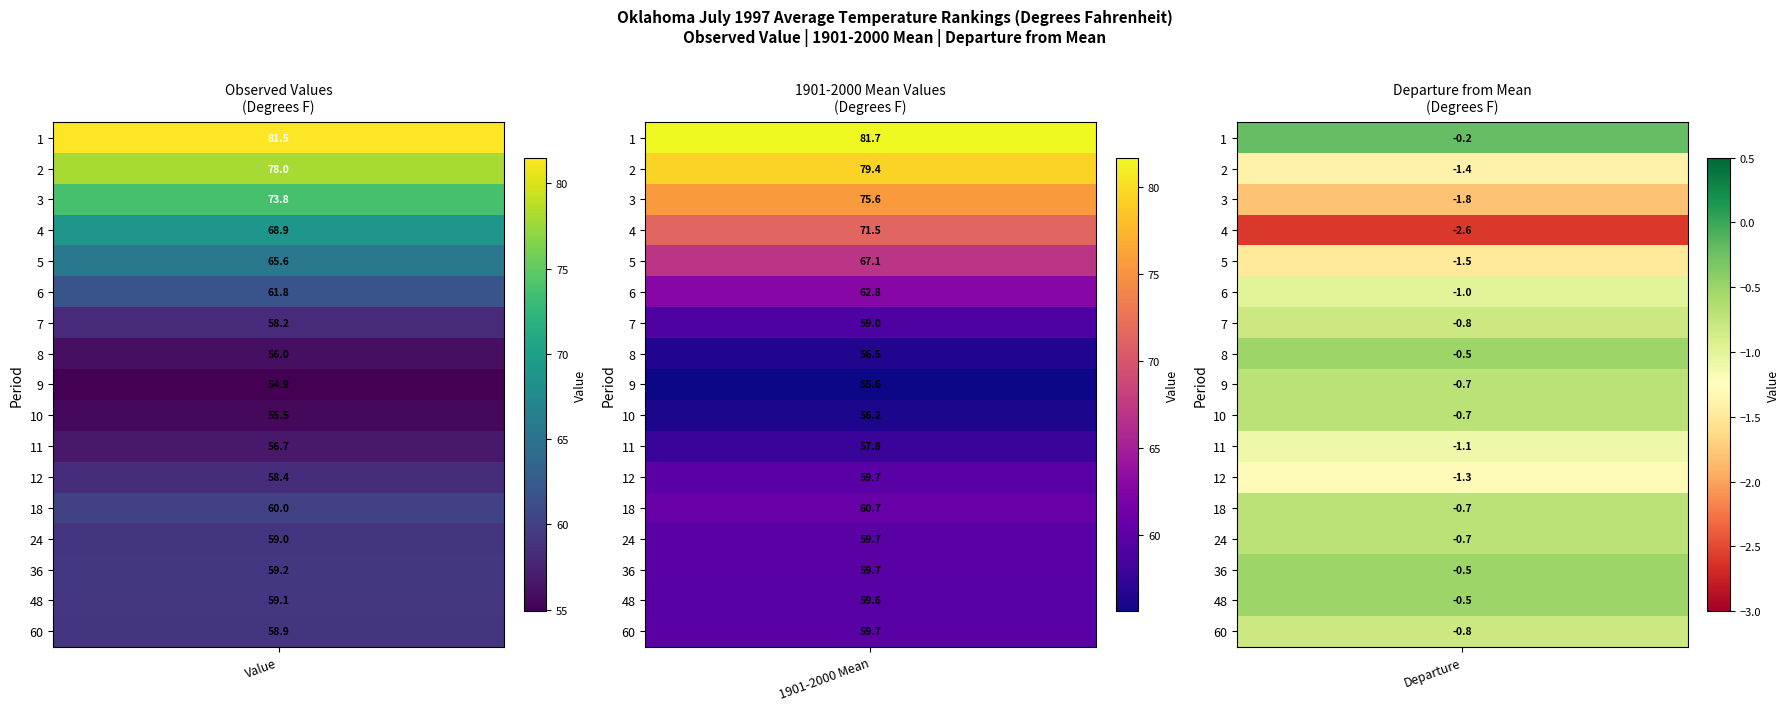

Which has a higher value, 4 or 11?

4